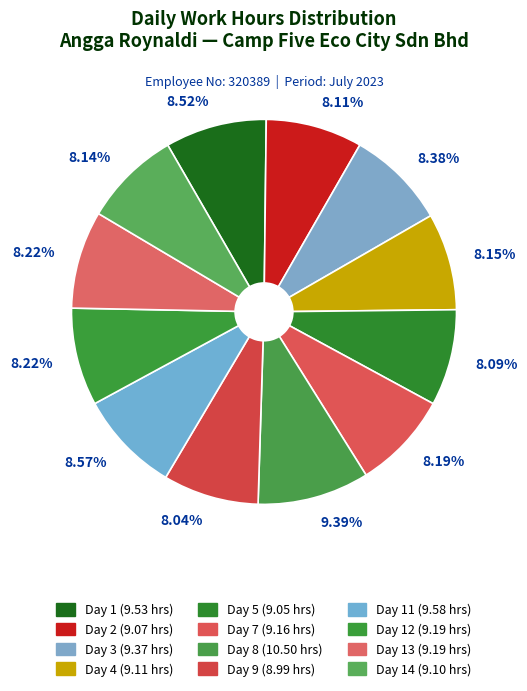

Does any single category account for the majority?

No